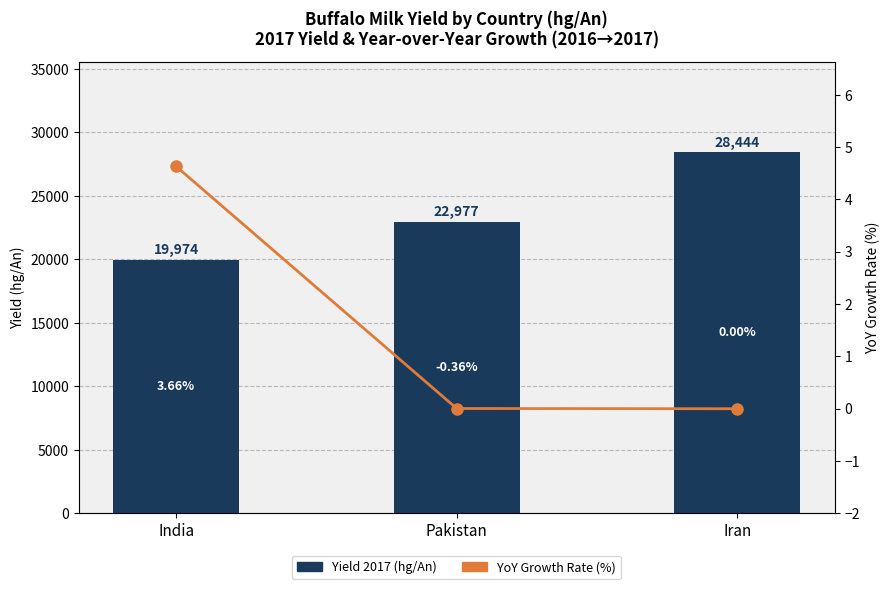

Reading left to right, extract all data points from this chart.

Yield 2017 (hg/An): India=19974.0	Pakistan=22977.0	Iran=28444.0
YoY Growth 2016→2017 (%): India=4.6	Pakistan=0.0	Iran=0.0